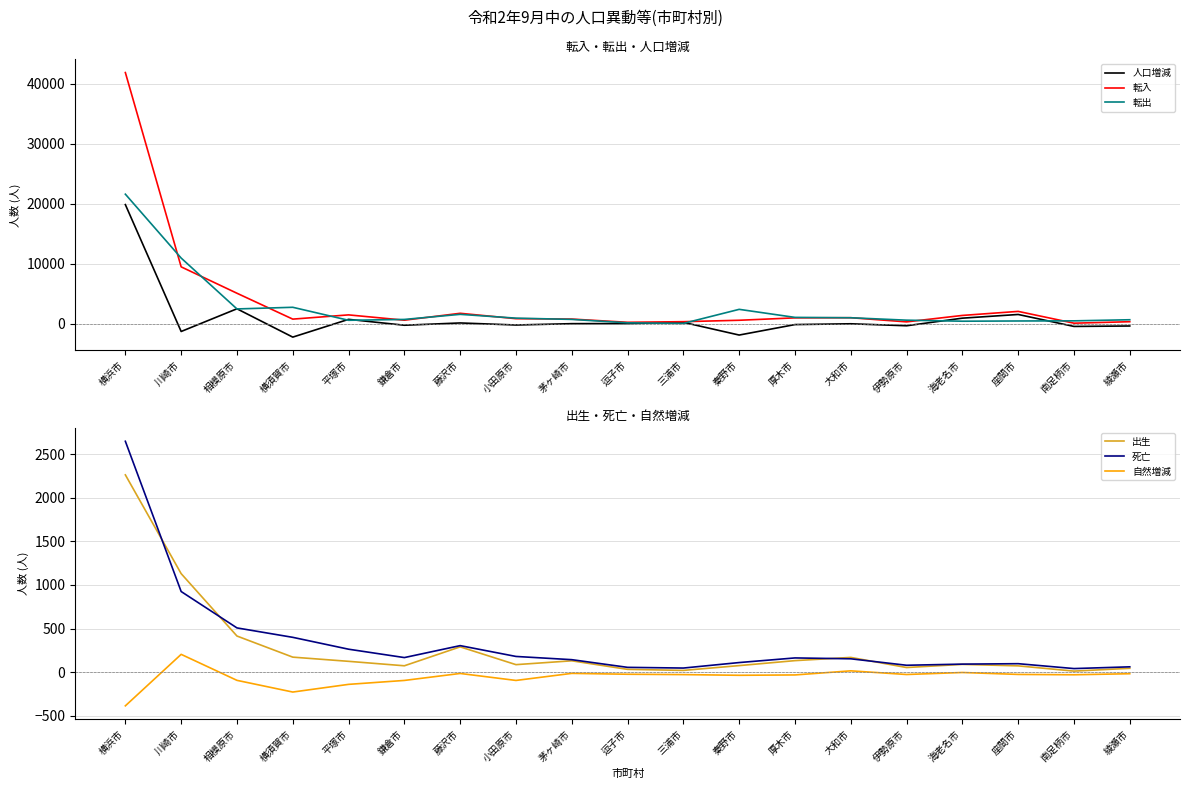

How many lines are shown in the chart?

6